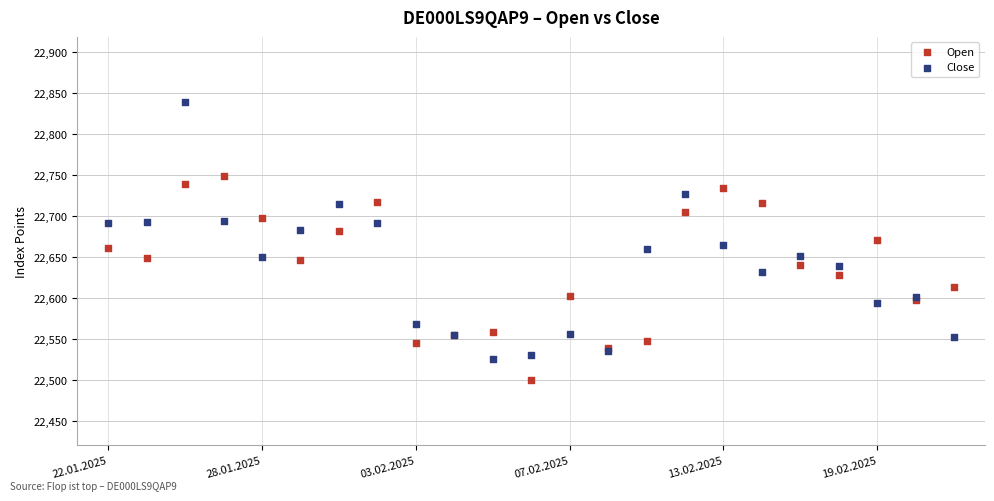

What are all the series names shown in the legend?

Open, Close